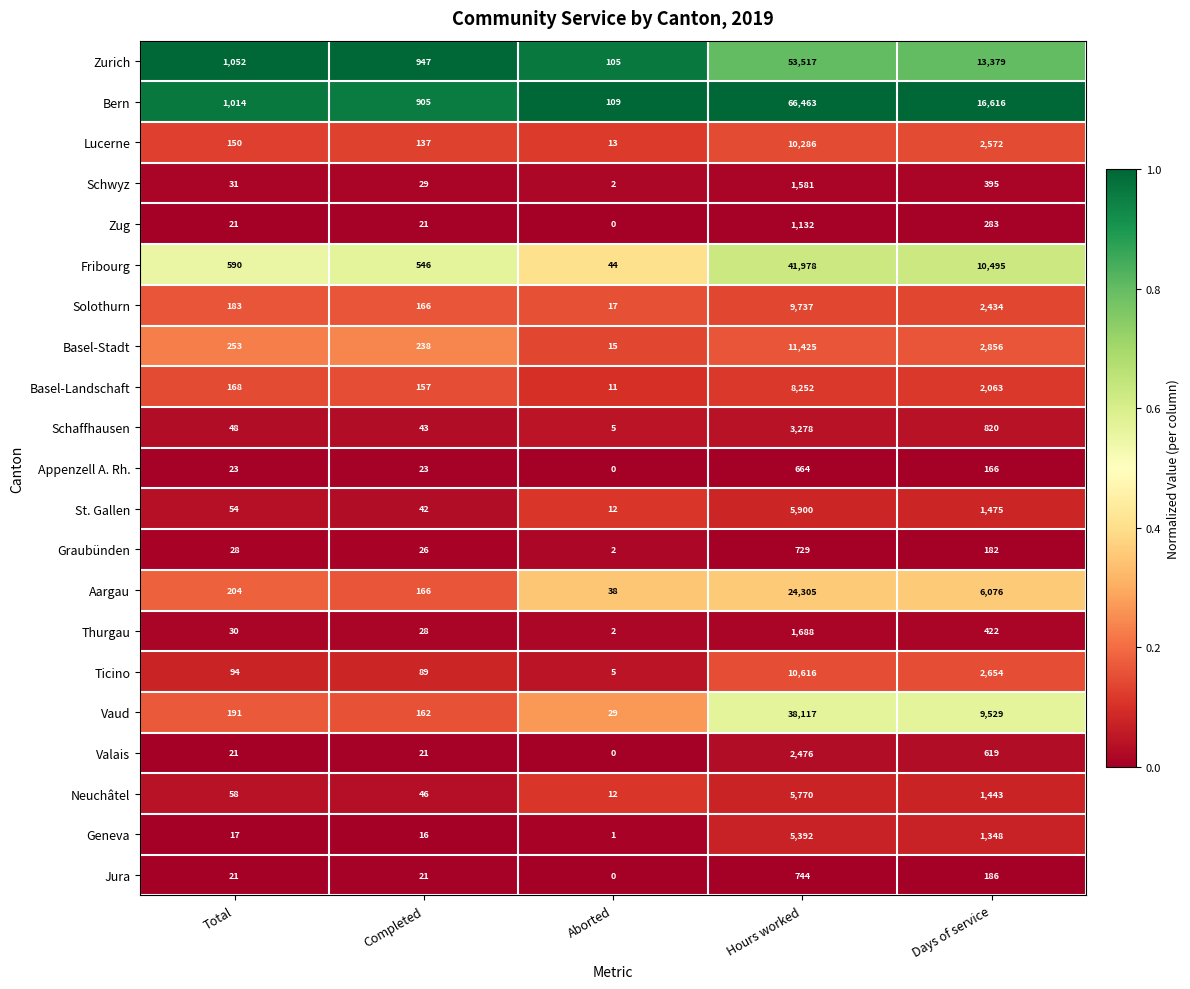

At which category is the sum across all series the highest?

Hours worked